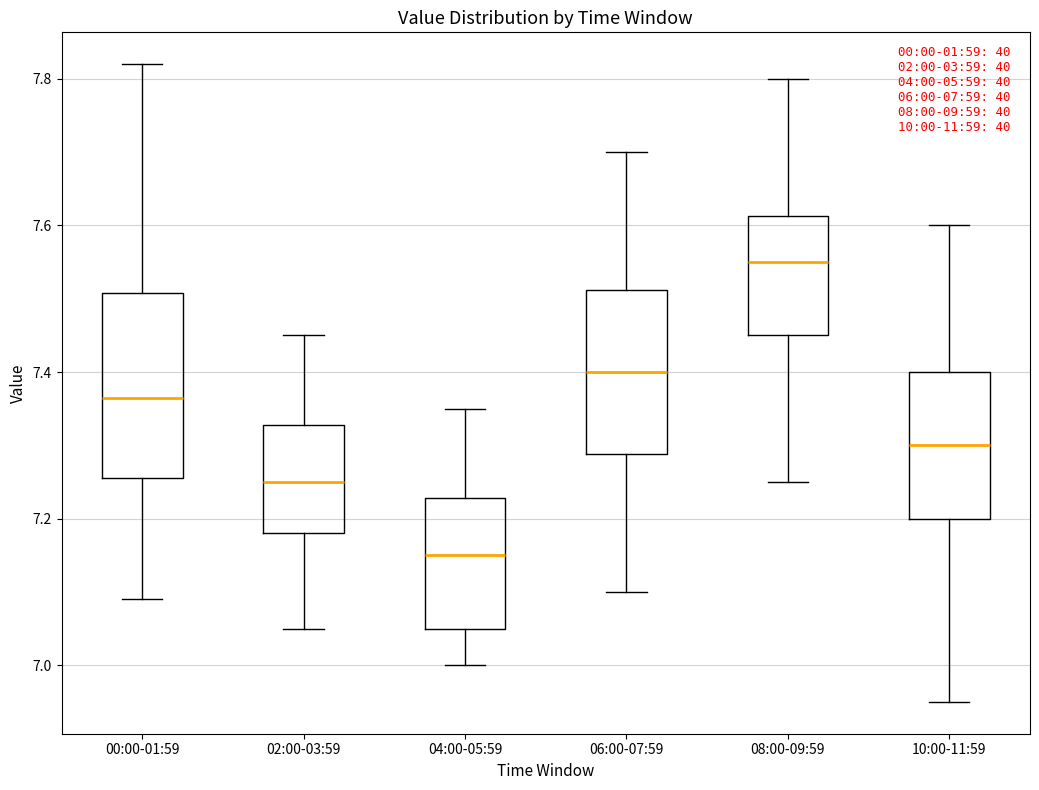

Which box has the highest median line?

08:00-09:59